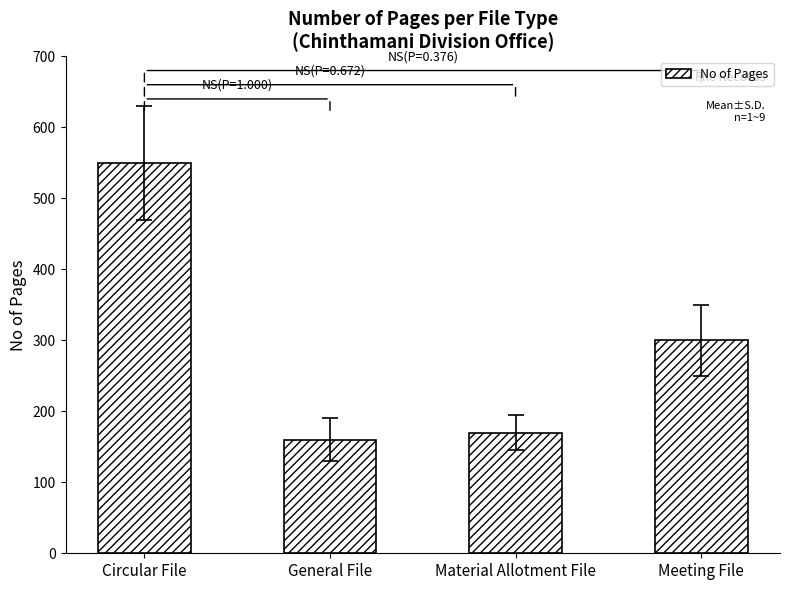

Reading left to right, what are all the values shown in this chart?

550	160	170	300